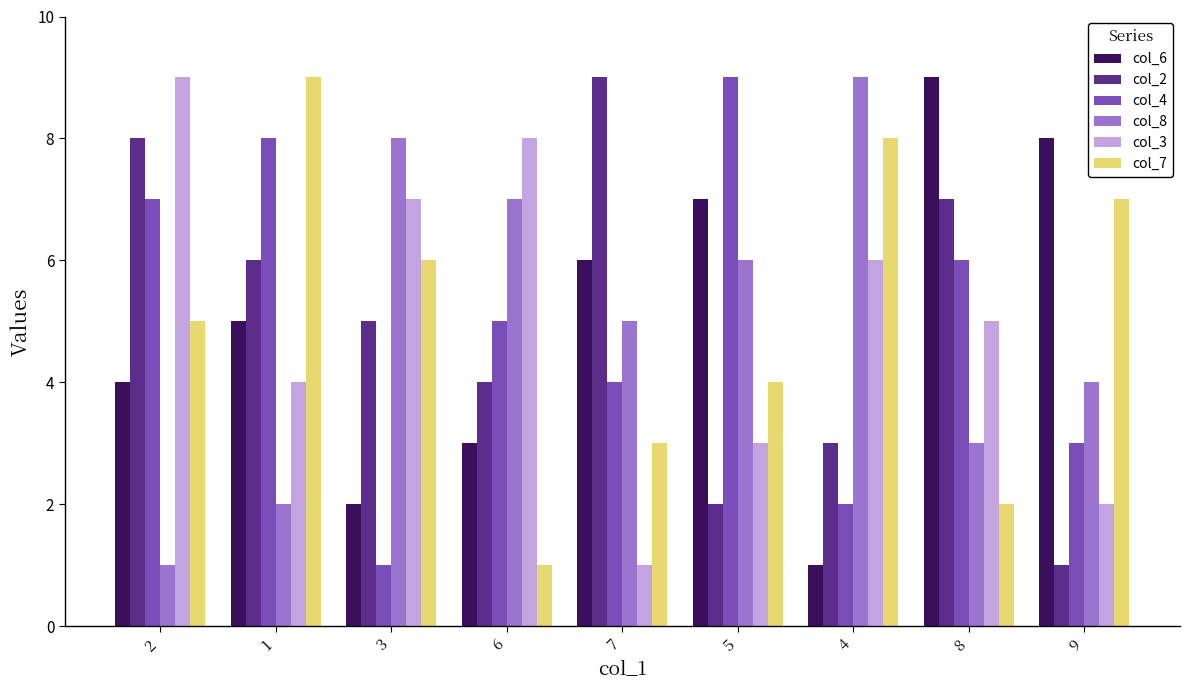

At which label does col_3 first exceed 5?

2